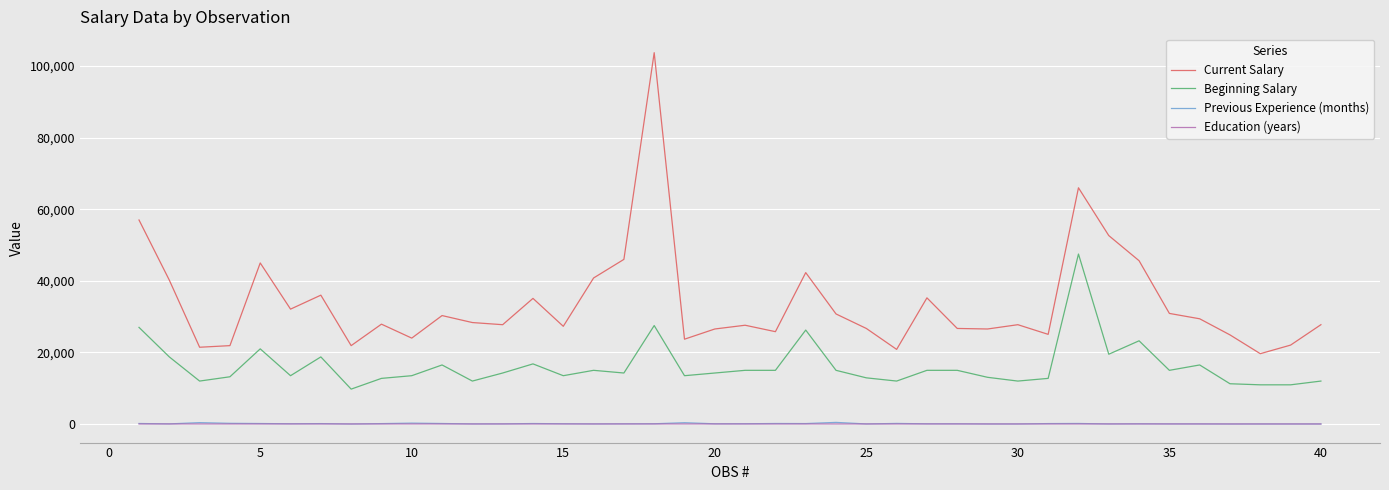

True or false: Previous Experience (months) and Current Salary intersect in this chart.

False